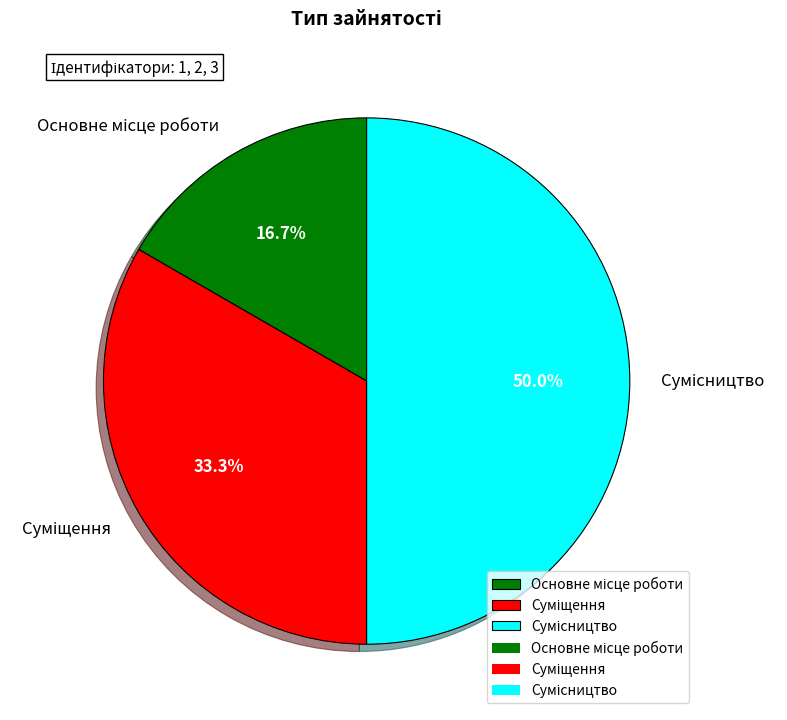

How many slices are in this pie chart?

3